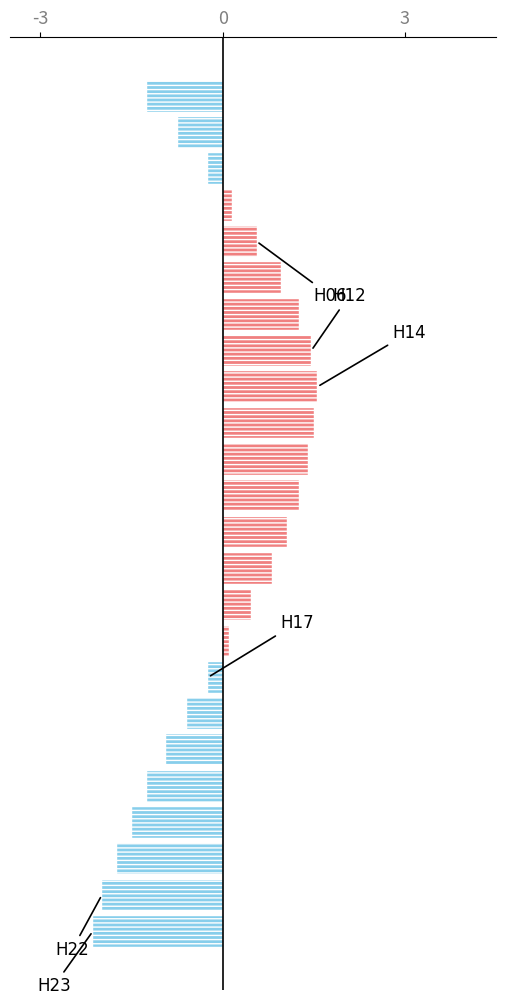

What is the difference between the maximum and minimum values?

3.7